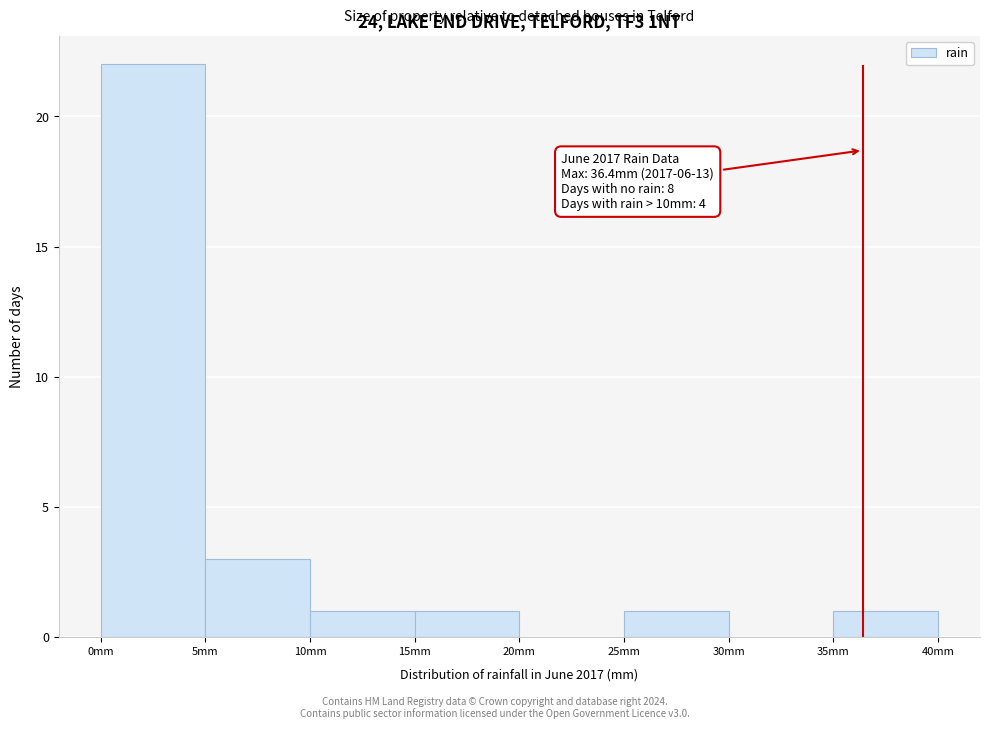

Which range on the x-axis has the tallest bar?

0 to 5